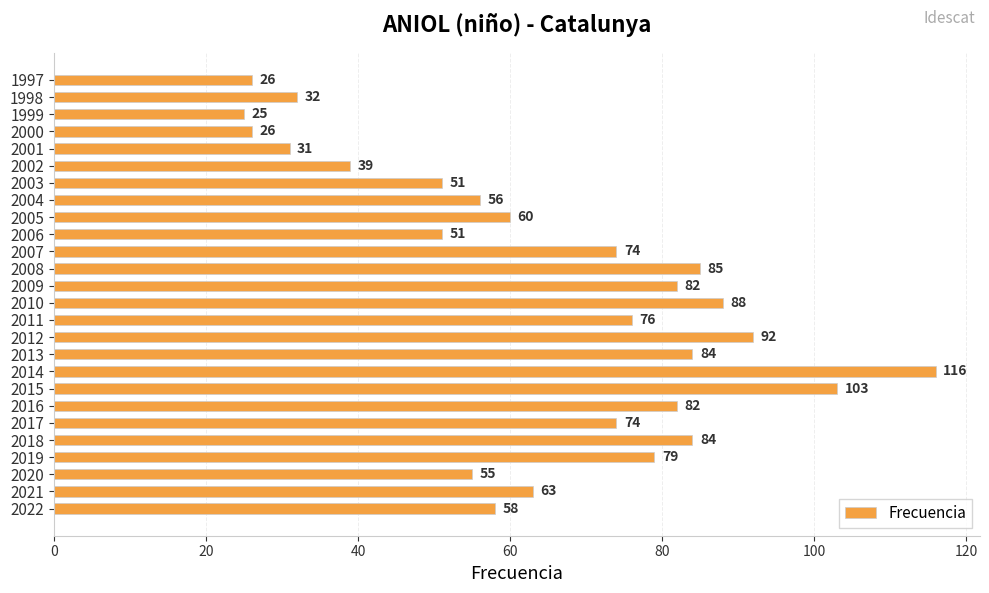

What is the sum of all values?

1692